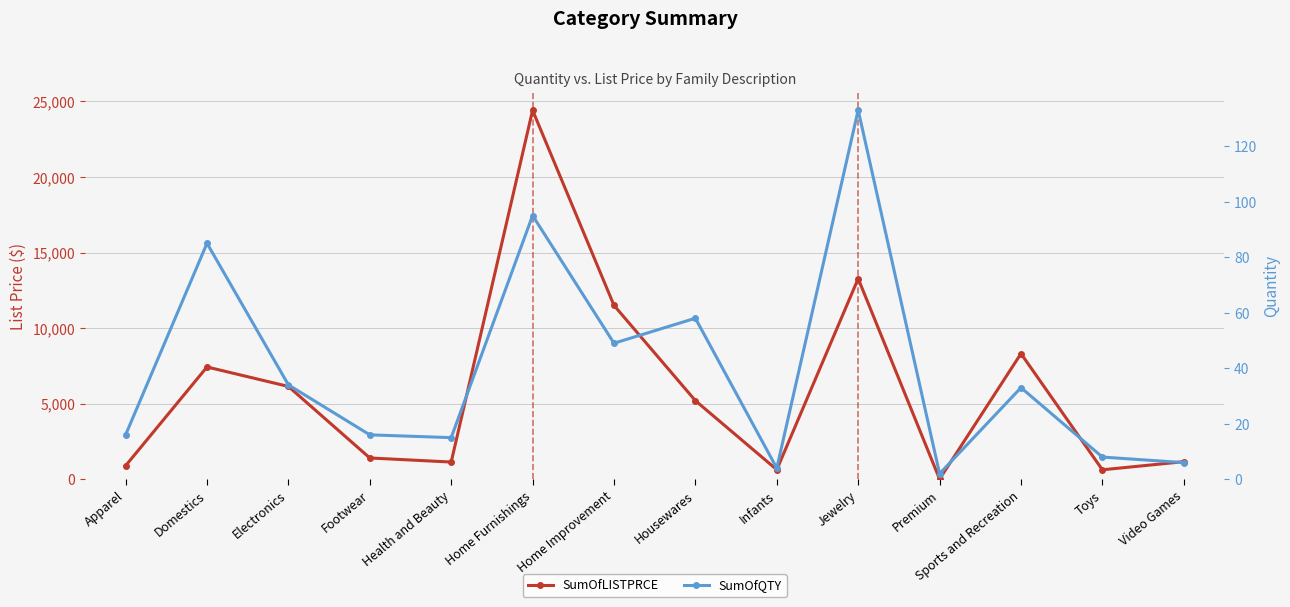

What are all the series names shown in the legend?

SumOfLISTPRCE, SumOfQTY